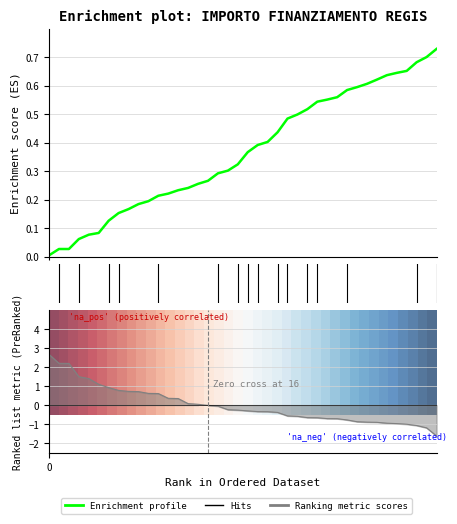

What is the sum of all Enrichment profile values?

14.7